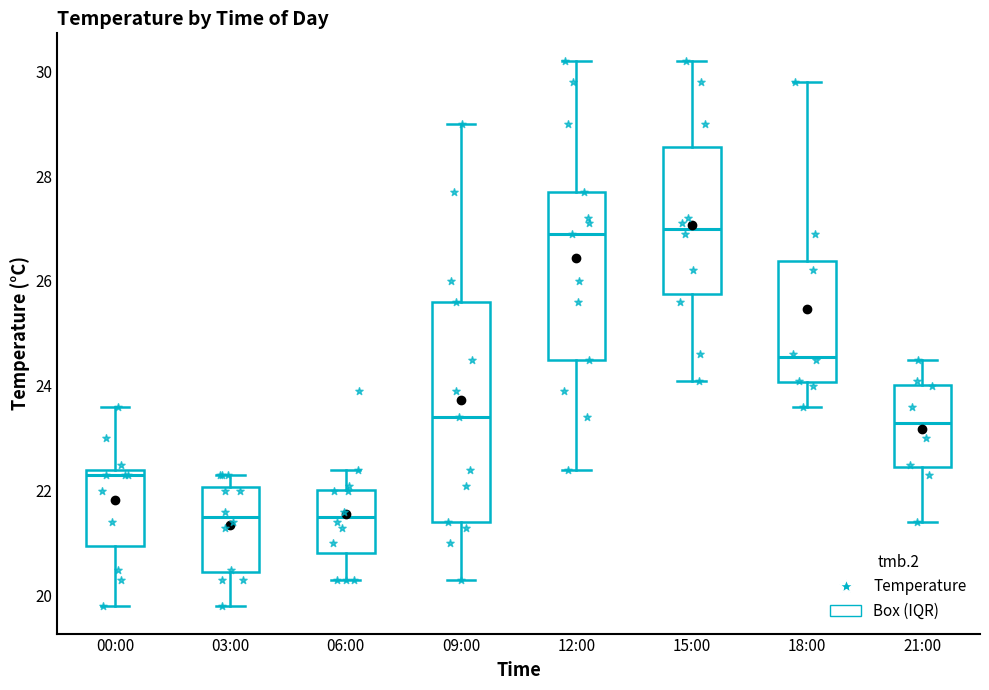

Where does the median line of the box for 09:00 sit on the y-axis? The values are not printed on the chart, so give them approximately, as read against the axis.

23.4